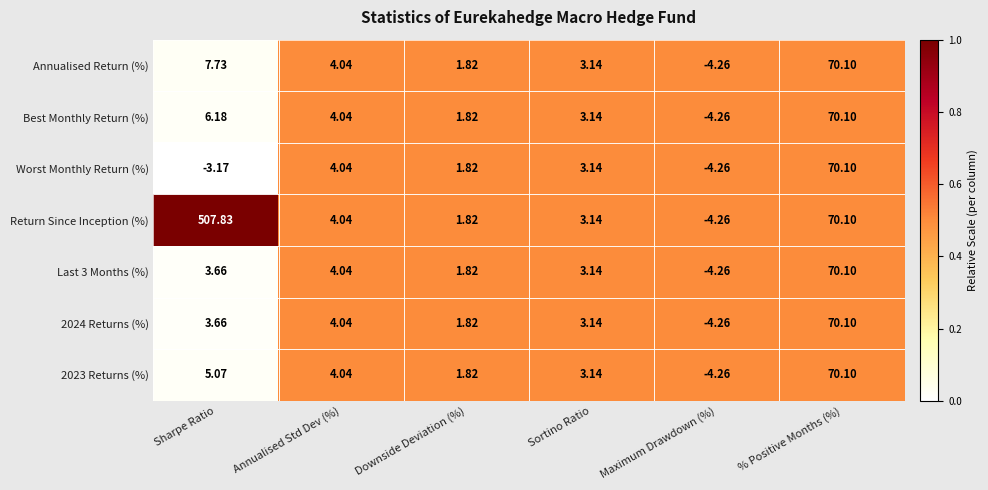

Where does the Return Since Inception (%) series first go above 4?

Sharpe Ratio